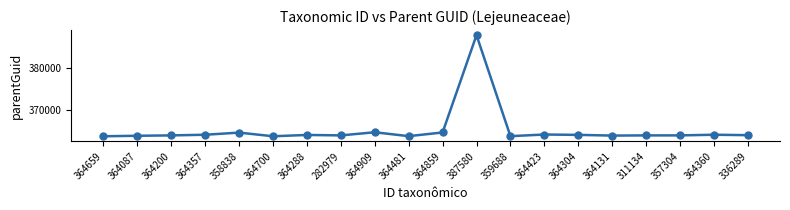

True or false: the data has more than 0 interior local peaks.

True